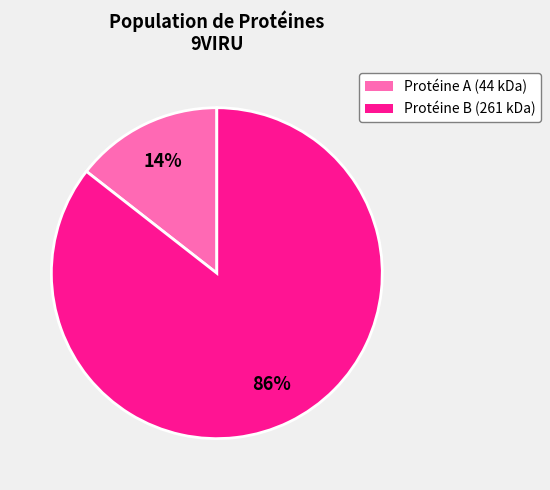

Which category has the smallest portion of the pie?

Protéine A (44 kDa)